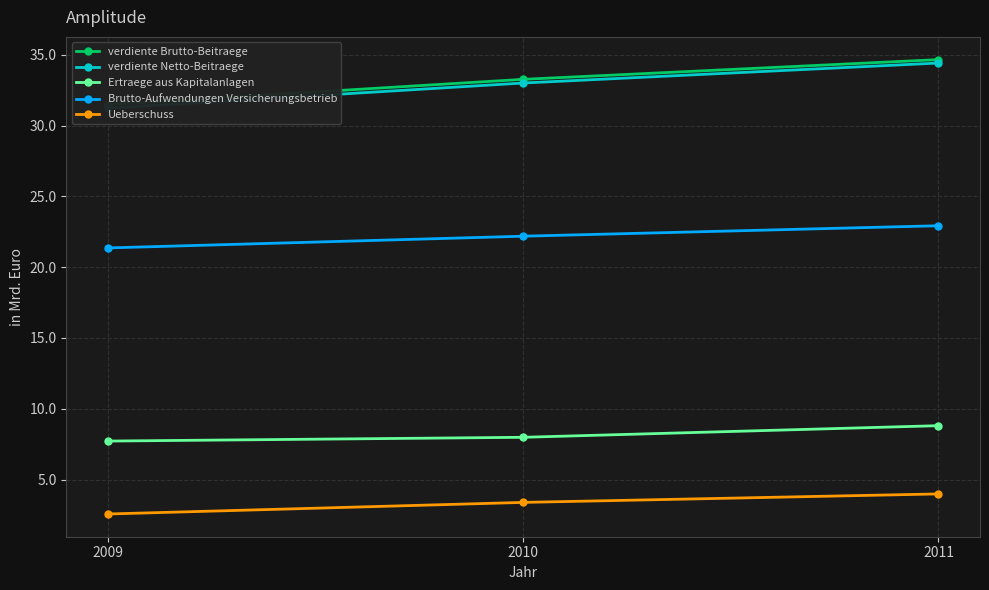

What is the approximate value of Ertraege aus Kapitalanlagen at 2011?

8.8